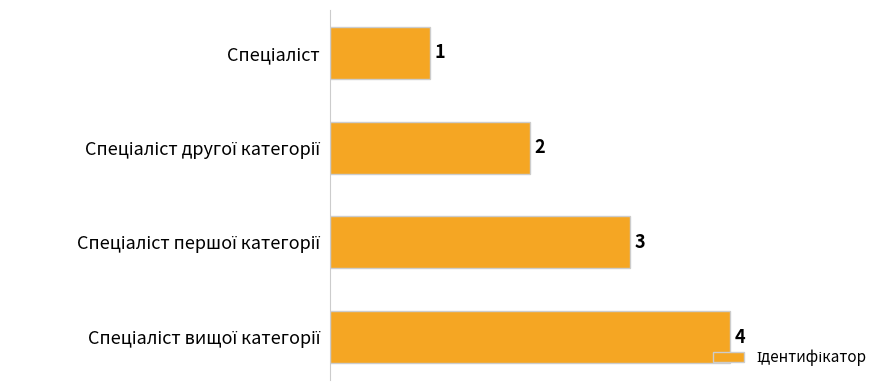

What is the value of the 3rd bar from the top?

3